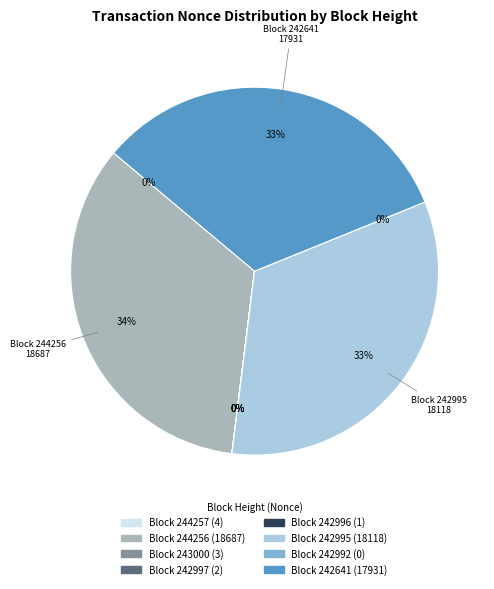

Is the sum of 243000 and 244257 greater than half?

No